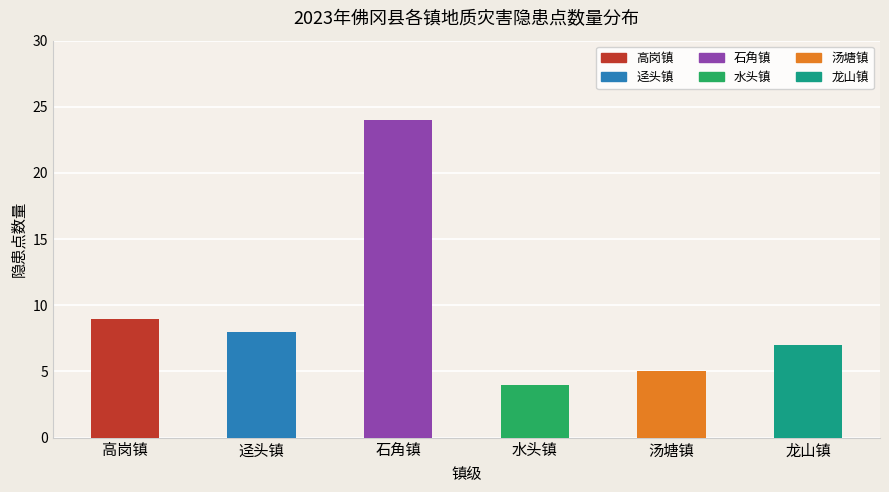

Does the chart contain any negative values?

No